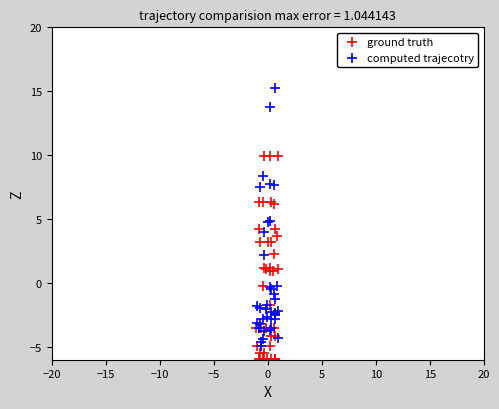

Which series reaches the maximum Y coordinate?

computed trajecotry